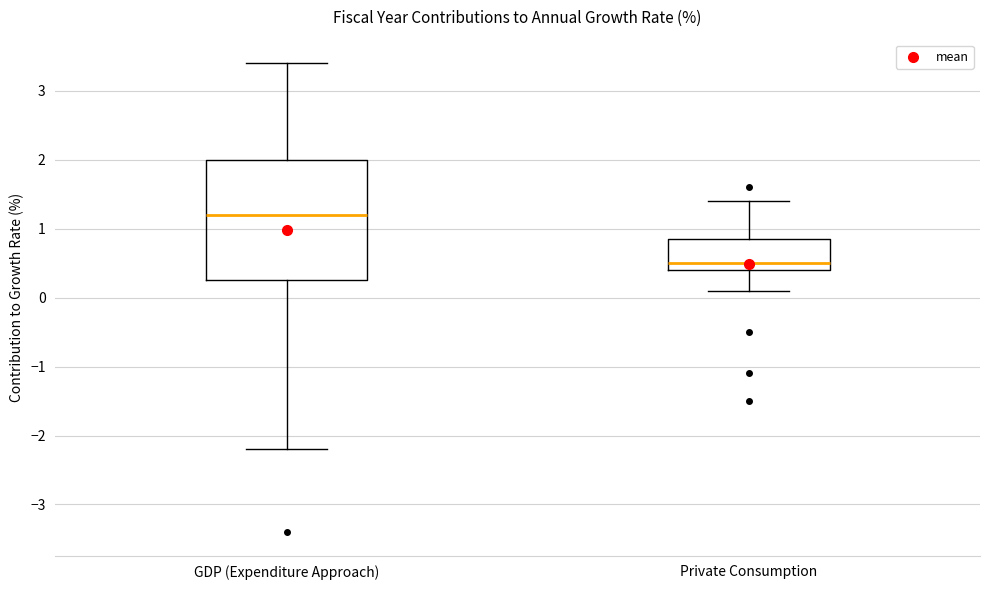

Which box has the lowest median line?

Private Consumption